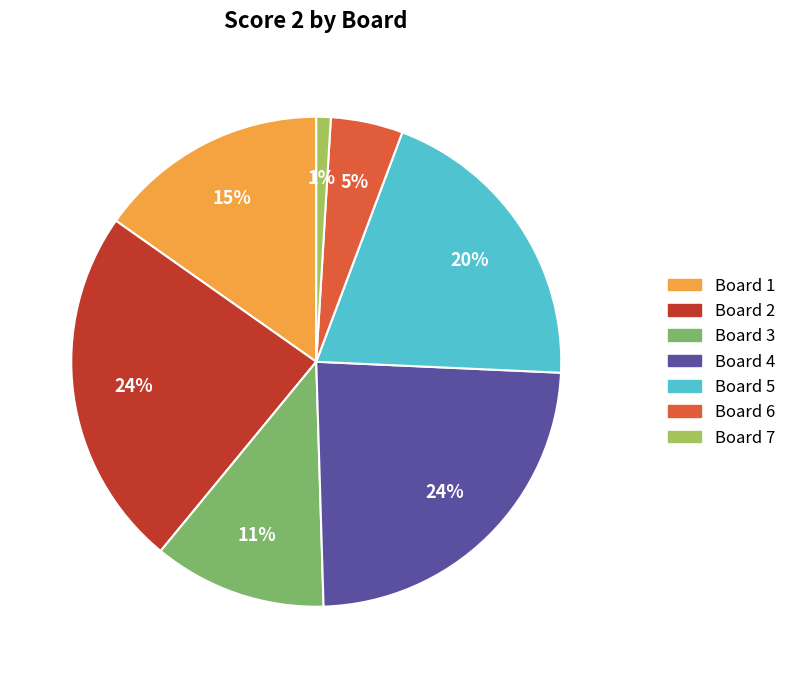

To the nearest percent, what percentage of the pie is Board 4?

24%